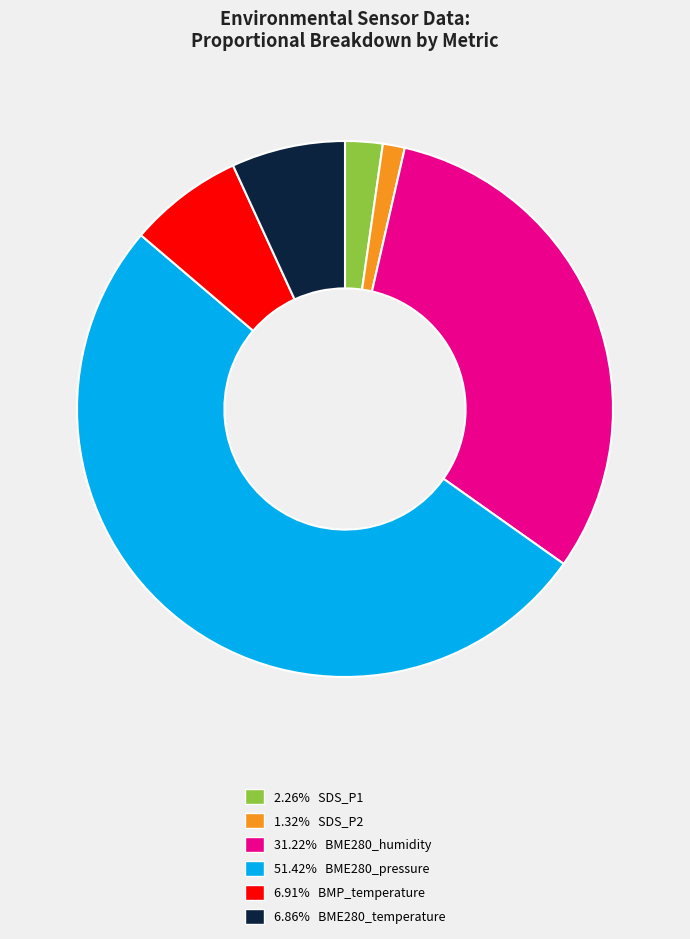

Do 6.86% BME280_temperature and 6.91% BMP_temperature together represent more than half of the pie?

No